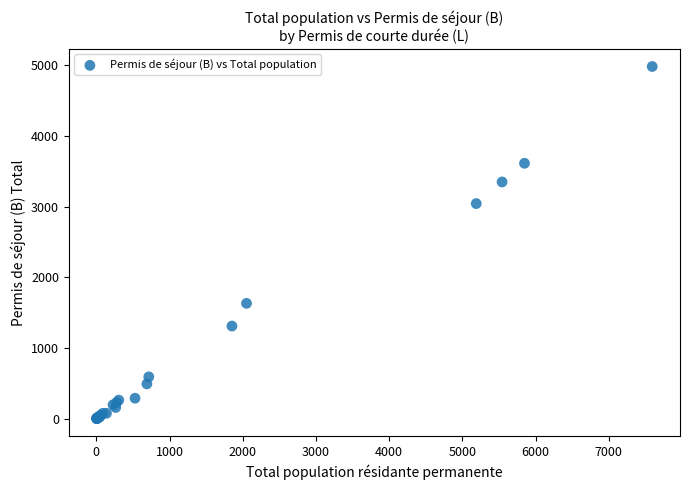

What Y value in the scatter plot is closest to 2491?

3042